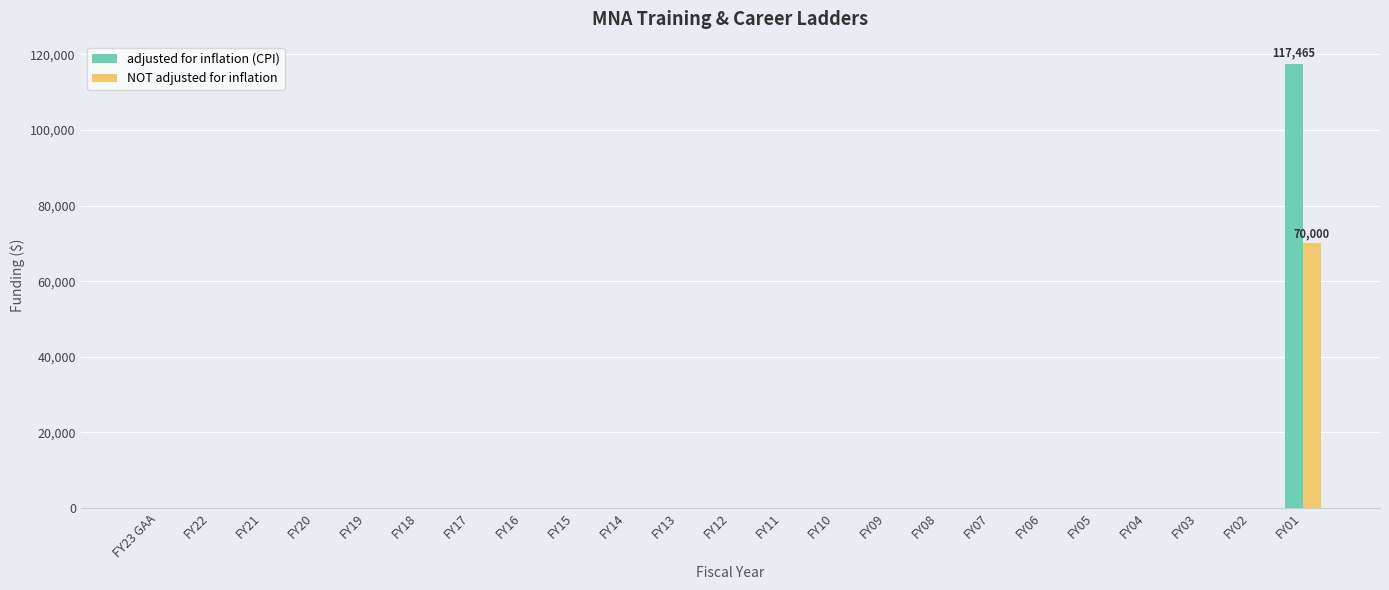

At which category is the sum across all series the highest?

FY01